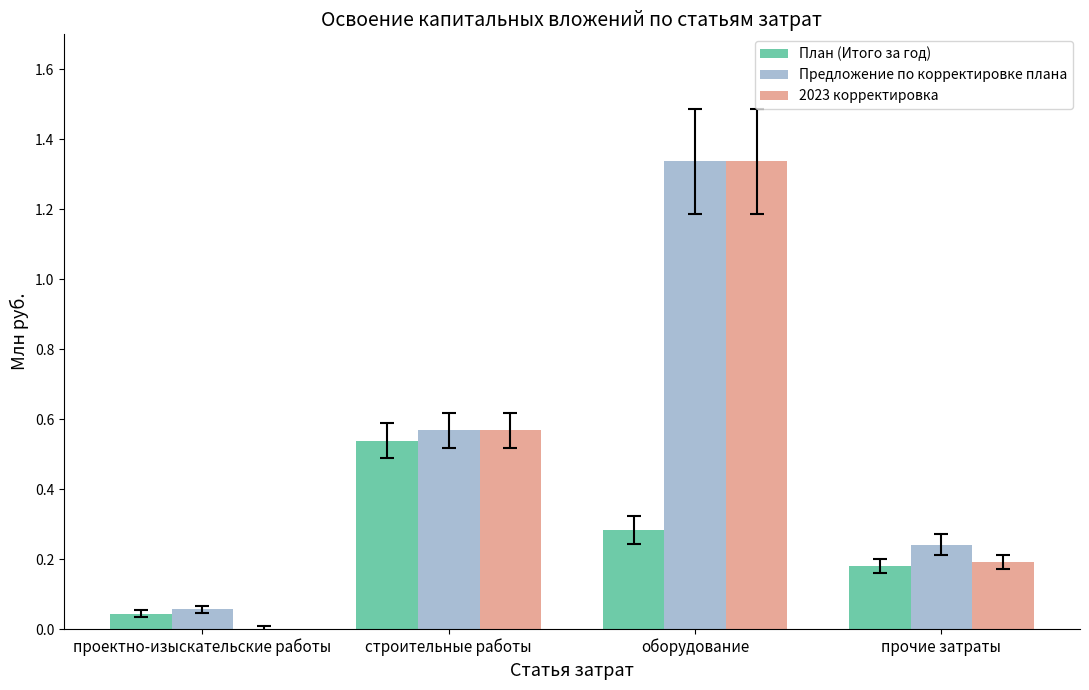

Count the number of data series in this chart.

3